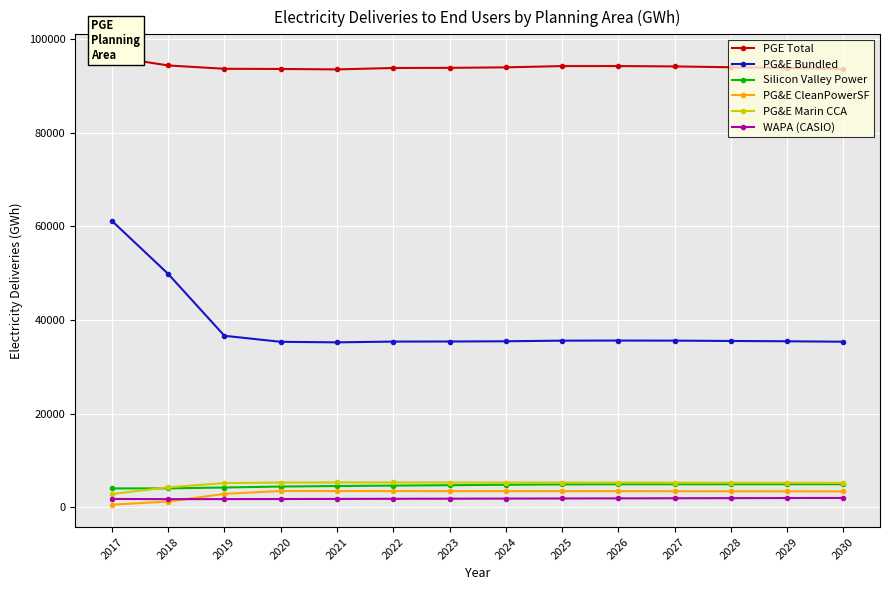

True or false: Silicon Valley Power and WAPA (CASIO) intersect in this chart.

False